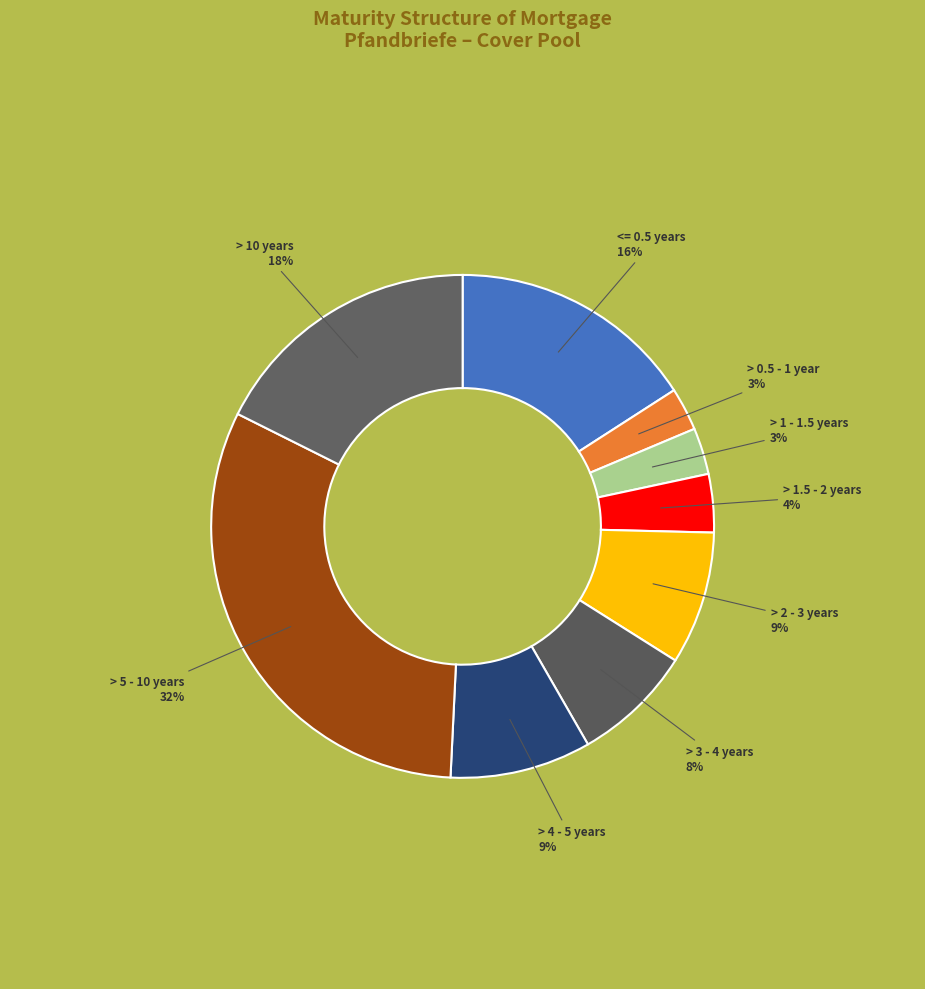

What is the largest slice in the pie chart?

> 5 - 10 years